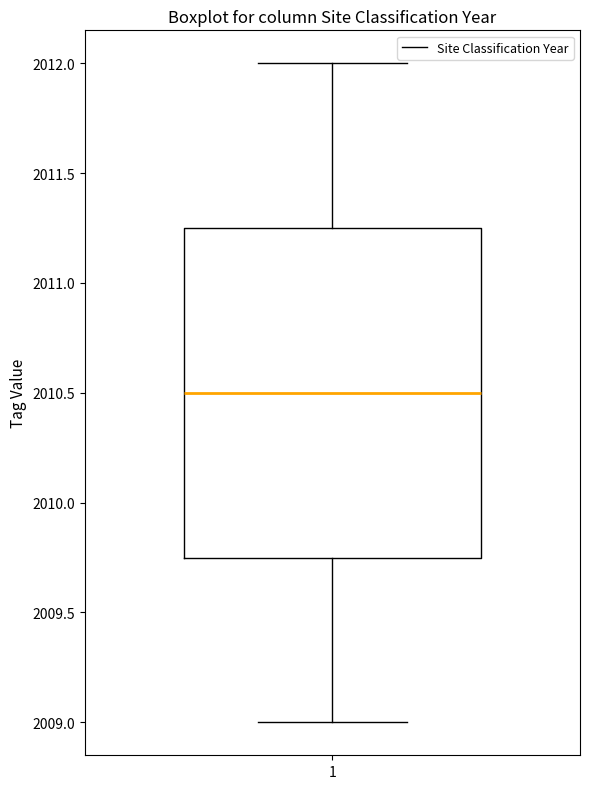

Read this box plot against the y-axis: the position of the median line, the range covered by the box, and the ends of both whiskers. The values are not printed on the chart, so give them approximately, as read against the axis.

median 2010.50, box 2009.75 to 2011.25, whiskers 2009.00 to 2012.00